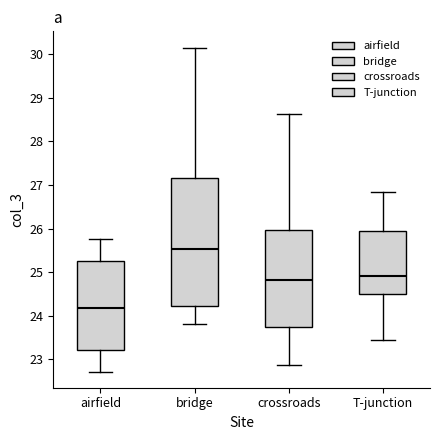

Reading left to right, read every box against the y-axis: the position of its median line, the range the box covers, and the ends of its whiskers. The values are not printed on the chart, so give them approximately, as read against the axis.

airfield: median 24.2, box 23.2 to 25.2, whiskers 22.7 to 25.8
bridge: median 25.5, box 24.2 to 27.2, whiskers 23.8 to 30.2
crossroads: median 24.8, box 23.7 to 26.0, whiskers 22.9 to 28.6
T-junction: median 24.9, box 24.5 to 25.9, whiskers 23.4 to 26.8